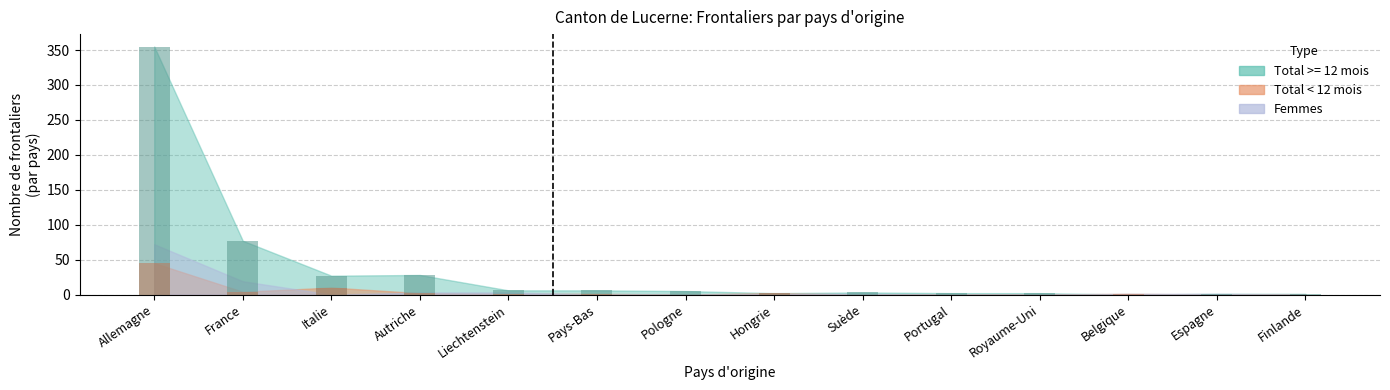

At which label is Total < 12 mois closest to 22?

Italie